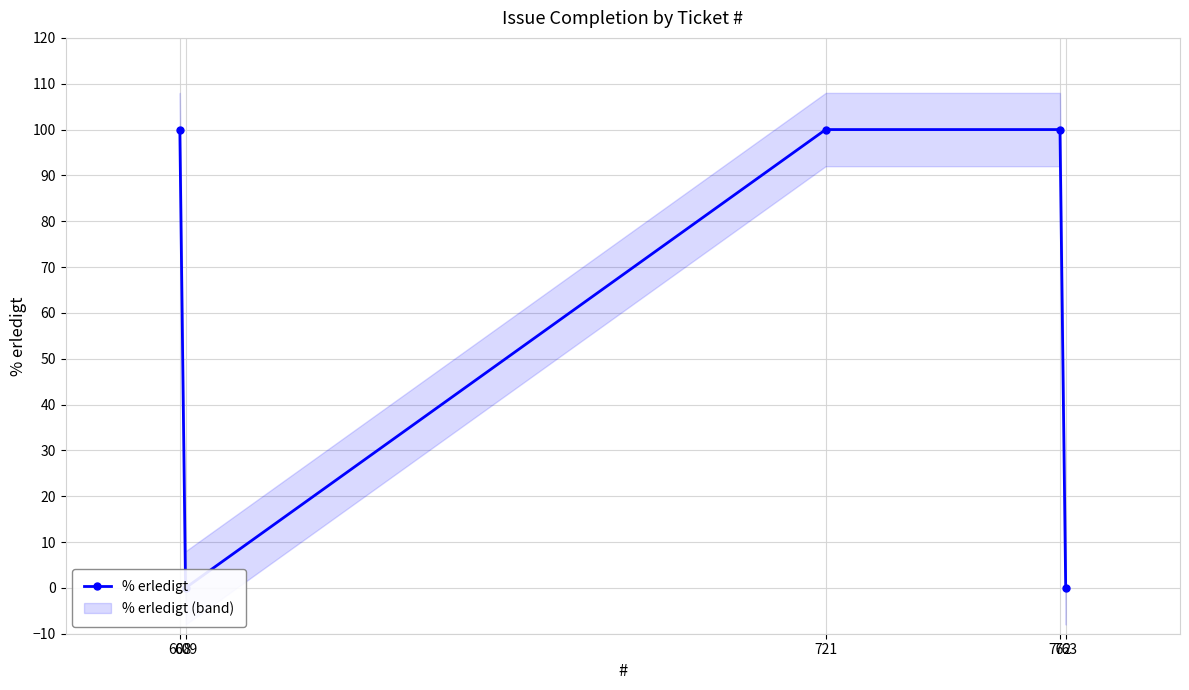

At which category does the data reach its first local valley?

609